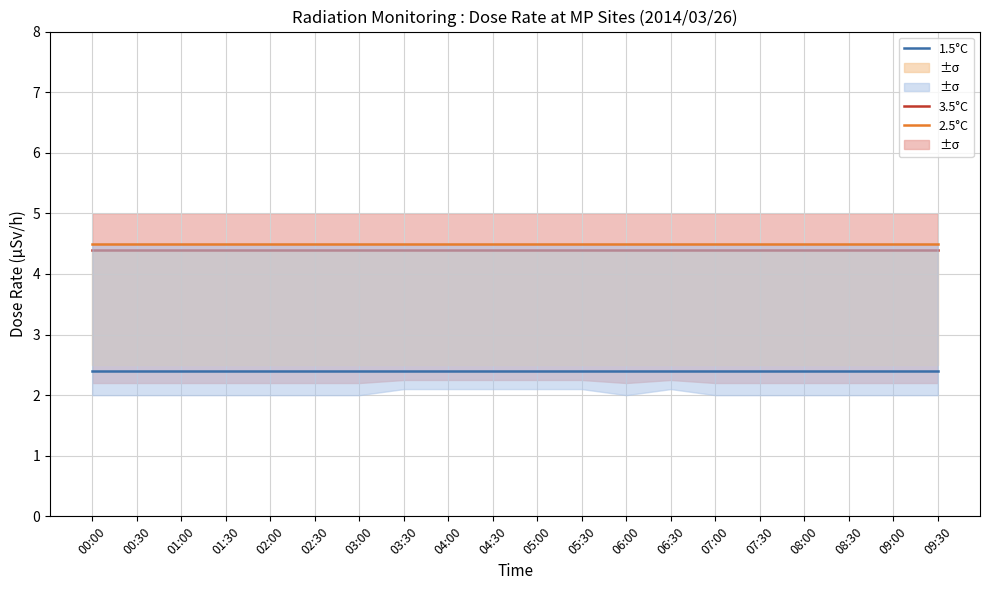

What is the sum of all 1.5°C values?

48.0